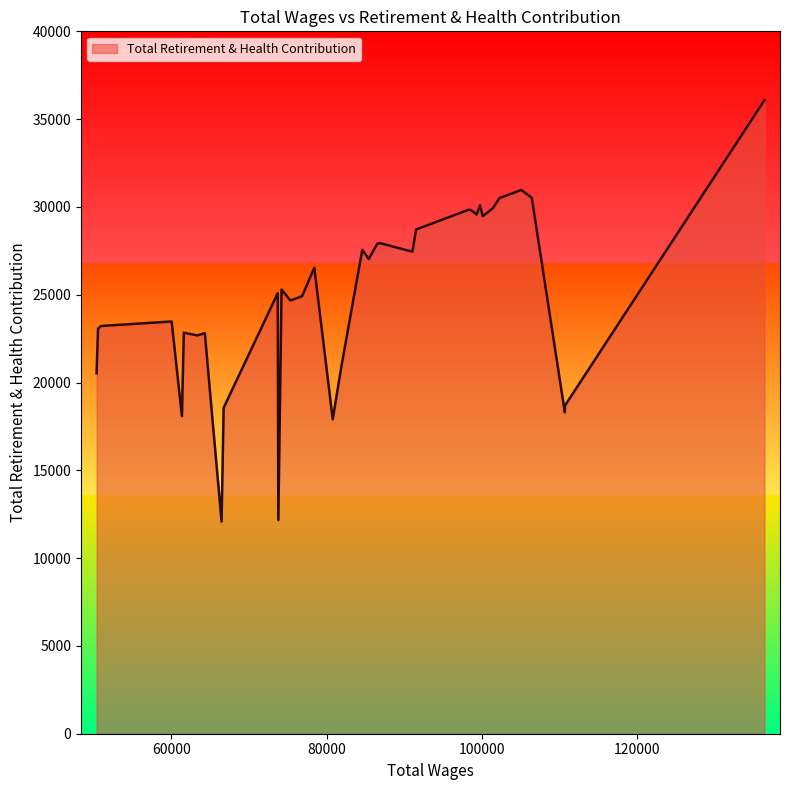

What is the smallest value displayed?

12081